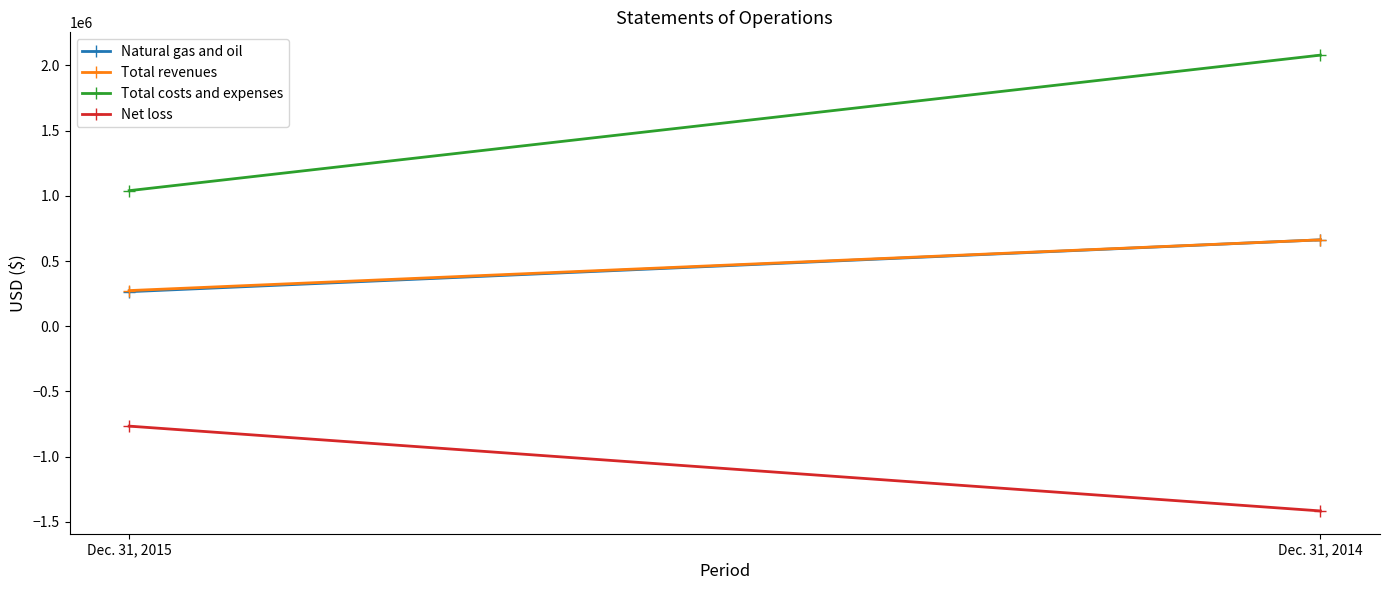

The Total revenues series shows 662400 at Dec. 31, 2014. True or false?

True